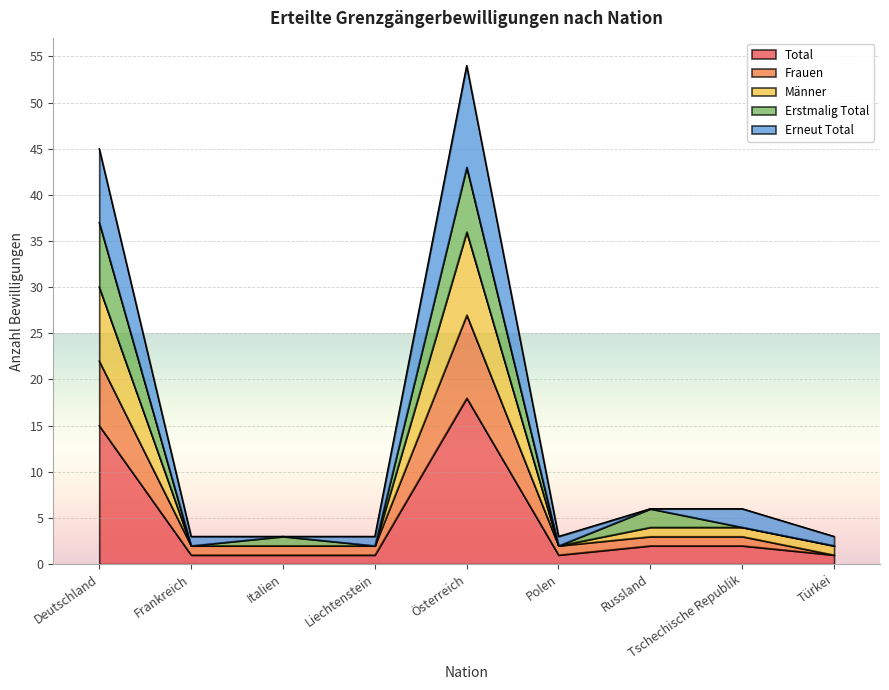

At which label does Total reach its peak?

Österreich